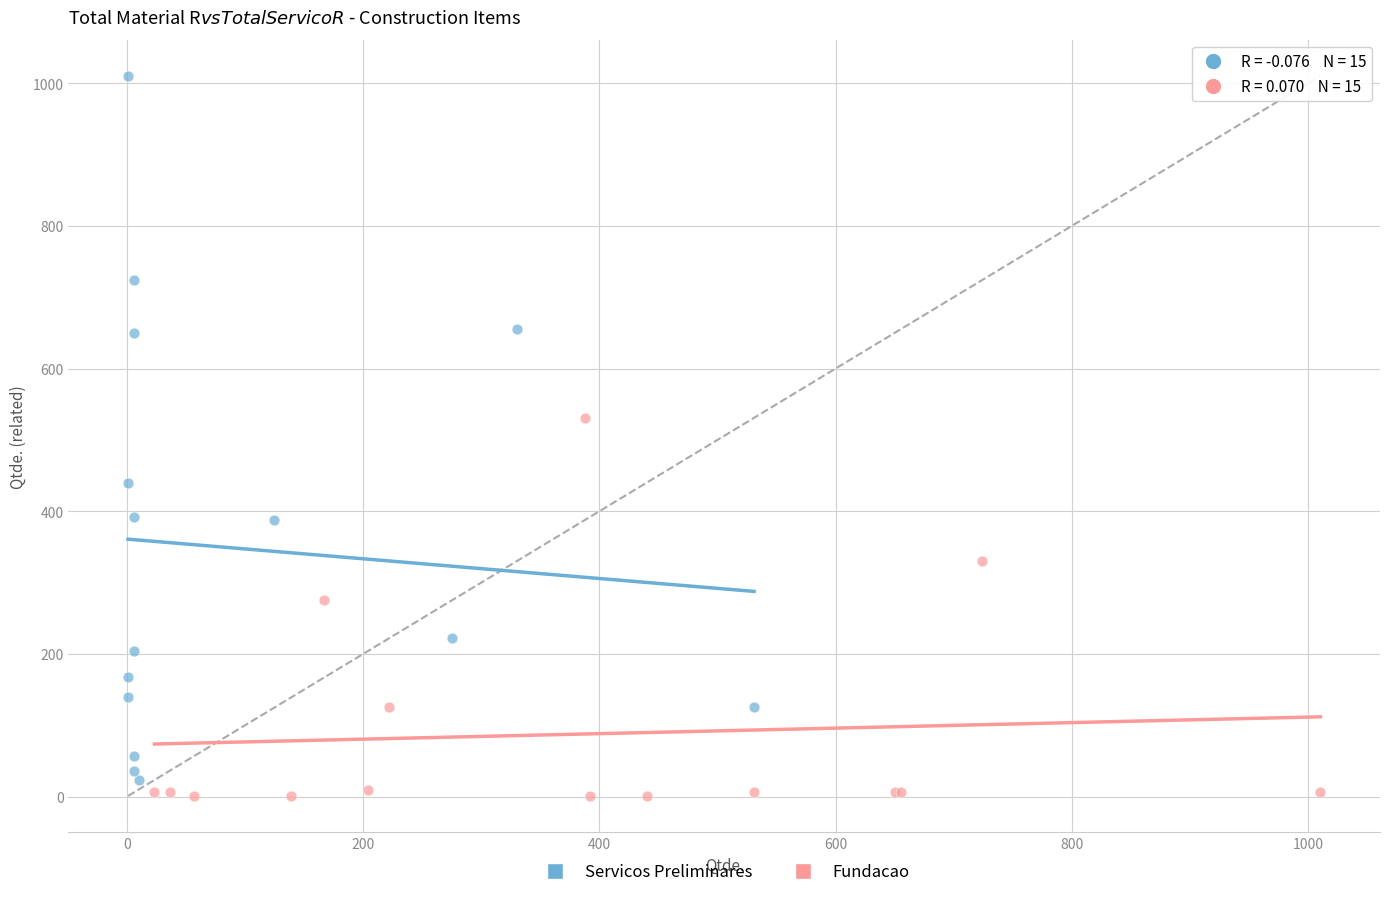

Which series has the widest spread of Y values?

Servicos Preliminares